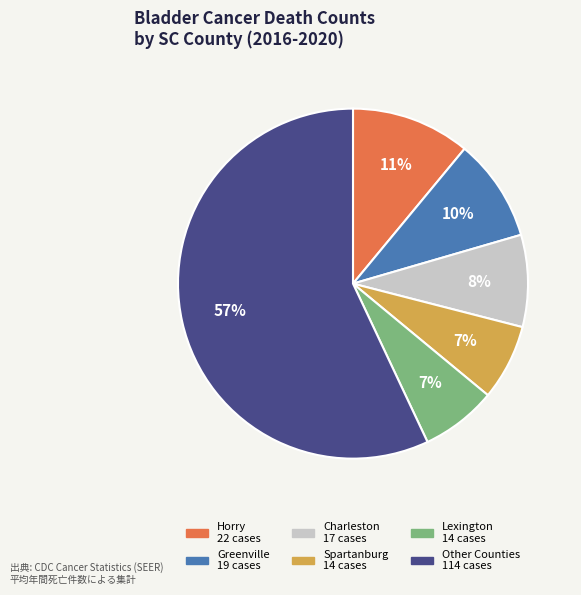

To the nearest percent, what is the average slice percentage?

17%